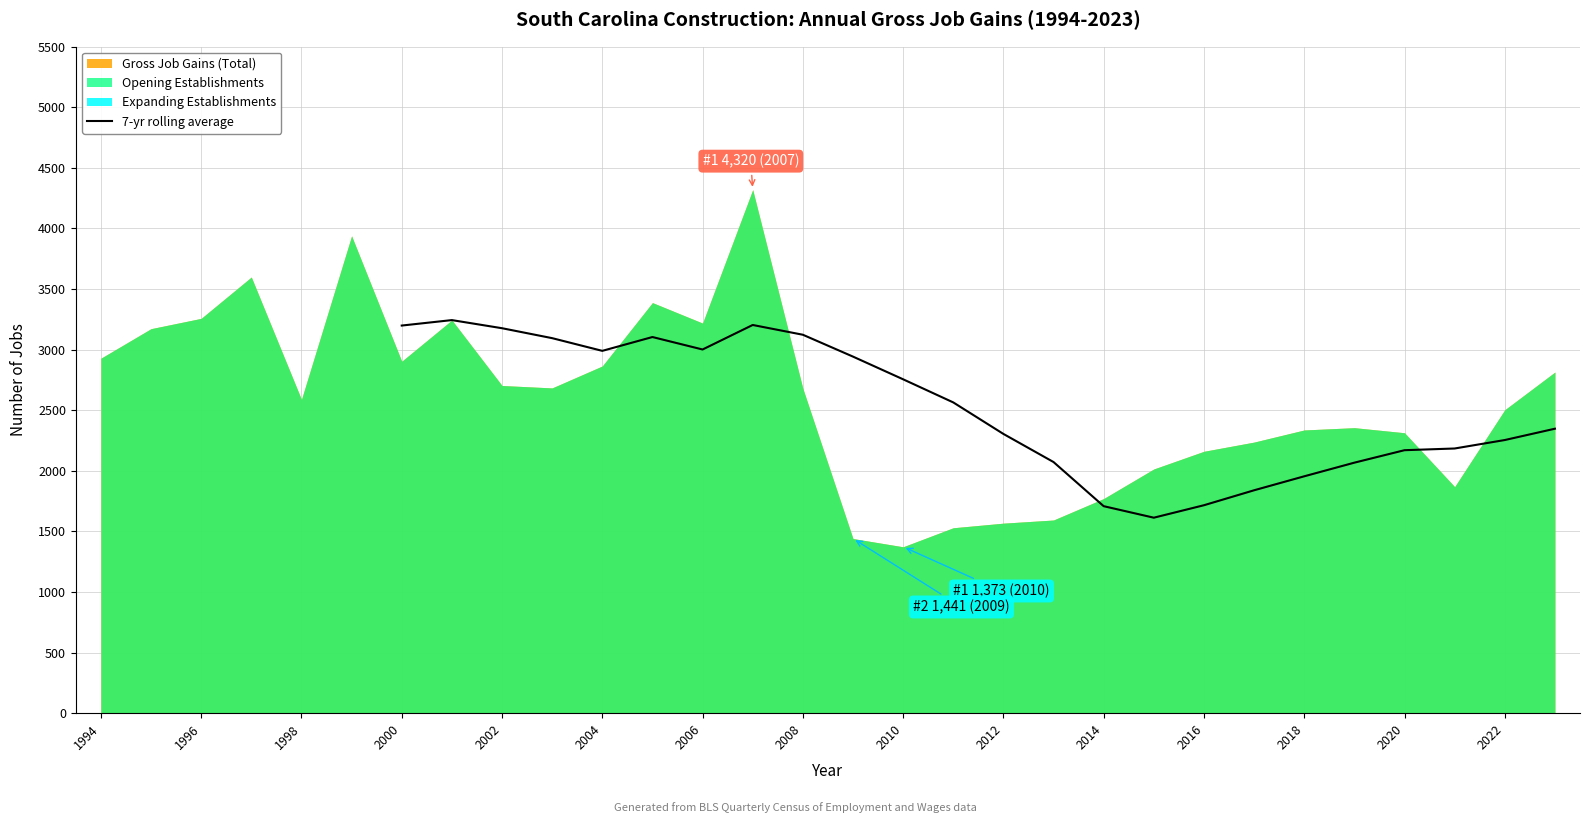

The 7-yr rolling average series shows 3198.7 at 2000. True or false?

True